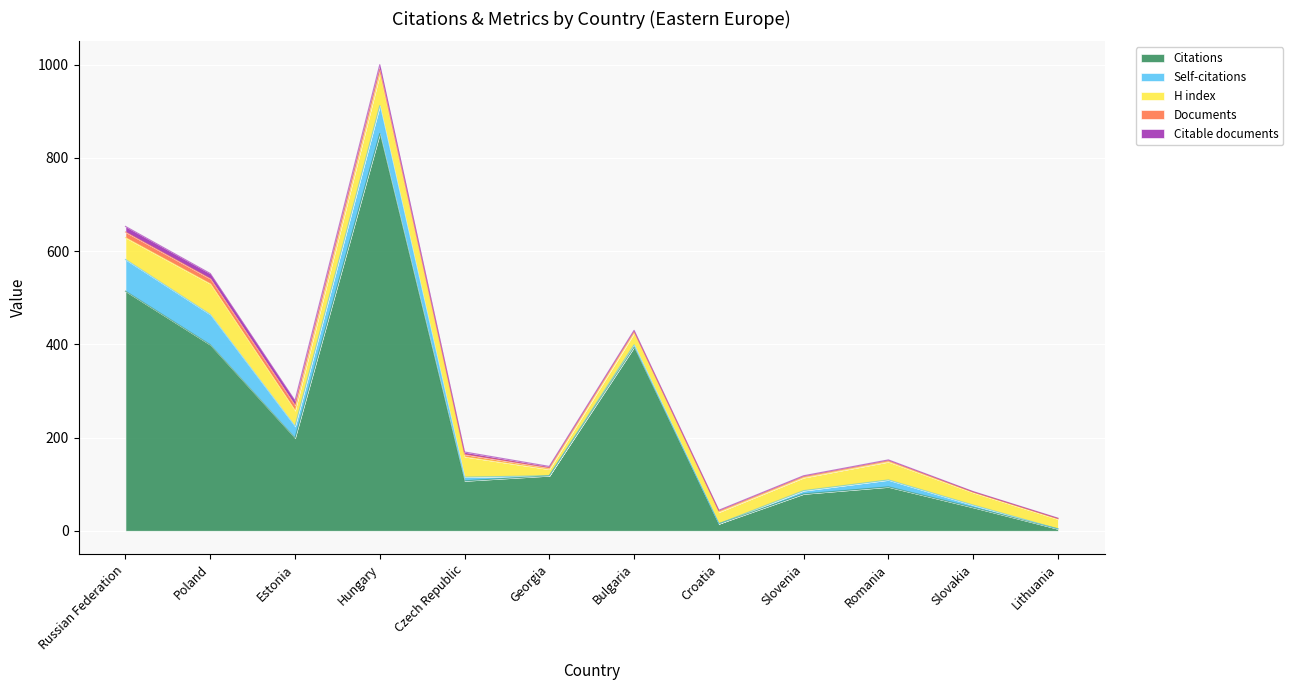

What is the sum of all Self-citations values?

258